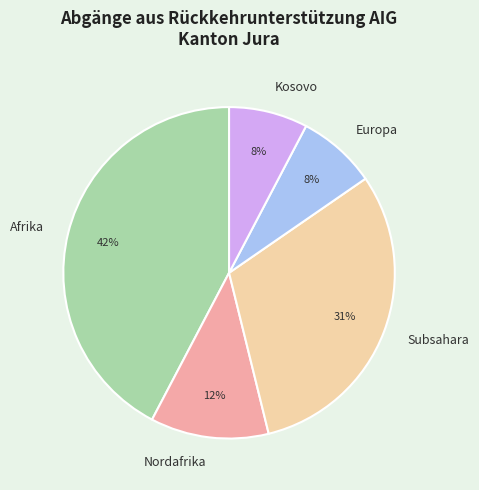

To the nearest percent, what is the difference between the Europa and Subsahara slice percentages?

23%